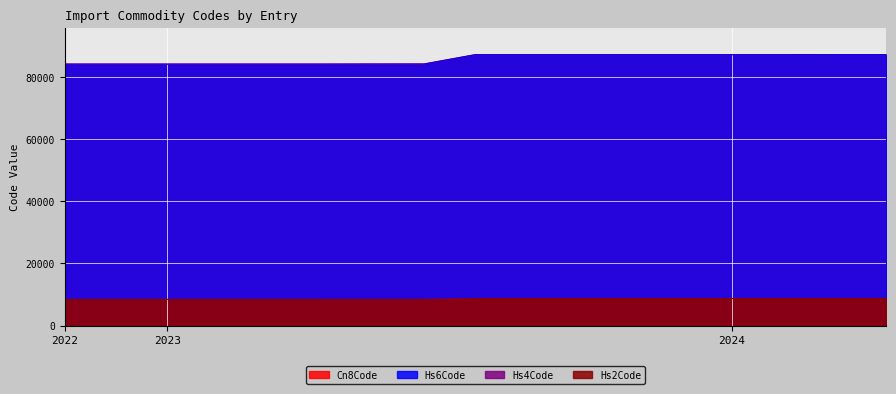

What is the highest value of the Cn8Code series?

87150.0